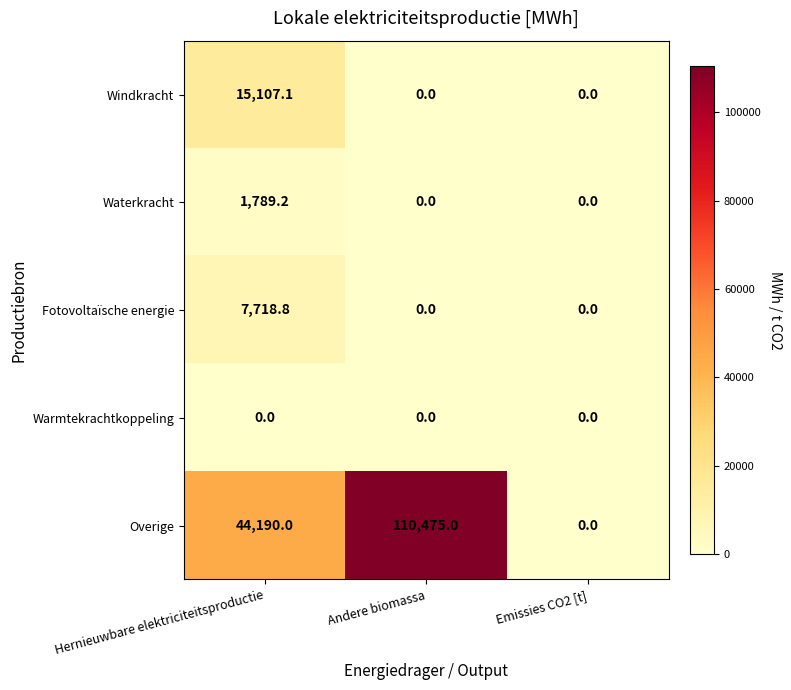

Reading right to left, what are all the values shown in this chart?

Windkracht: Emissies CO2 [t]=0.0	Andere biomassa=0.0	Hernieuwbare elektriciteitsproductie=15107.1
Waterkracht: Emissies CO2 [t]=0.0	Andere biomassa=0.0	Hernieuwbare elektriciteitsproductie=1789.2
Fotovoltaïsche energie: Emissies CO2 [t]=0.0	Andere biomassa=0.0	Hernieuwbare elektriciteitsproductie=7718.8
Warmtekrachtkoppeling: Emissies CO2 [t]=0.0	Andere biomassa=0.0	Hernieuwbare elektriciteitsproductie=0.0
Overige: Emissies CO2 [t]=0.0	Andere biomassa=110475.0	Hernieuwbare elektriciteitsproductie=44190.0